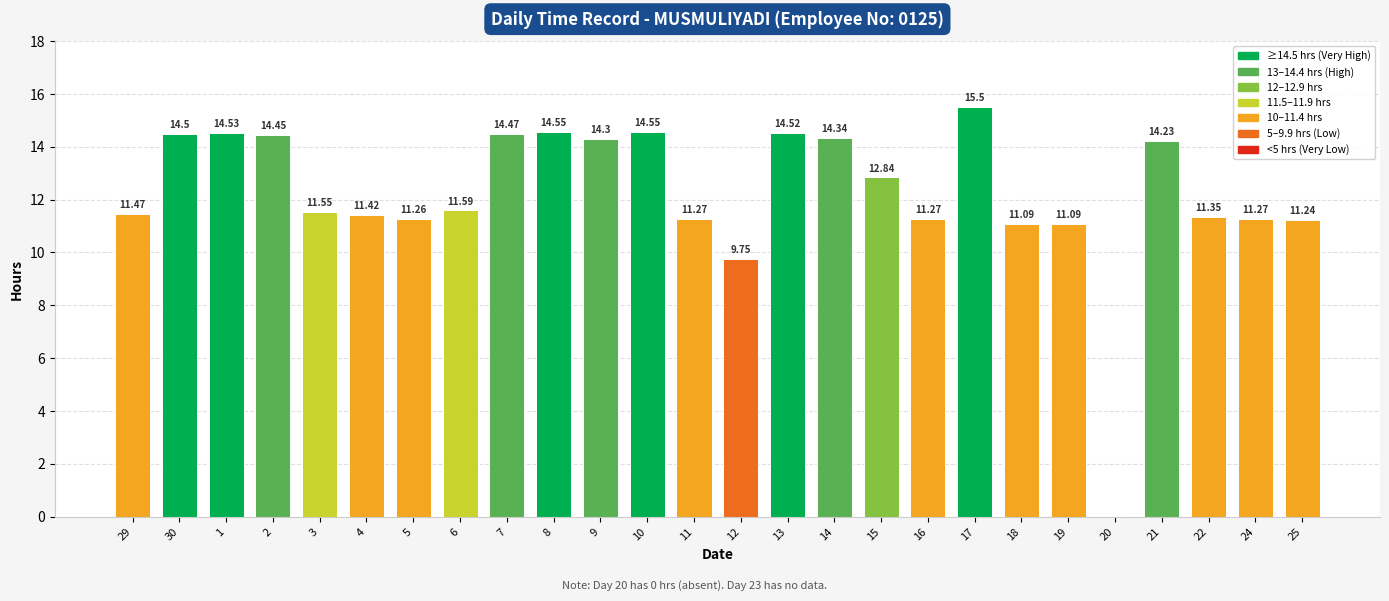

The value at 6 is 5.3. True or false?

False